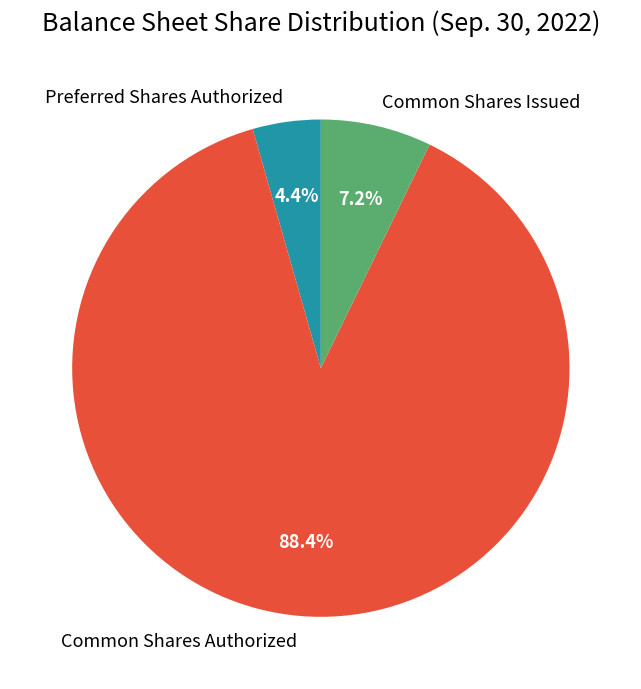

Does Preferred Shares Authorized represent more than half of the total?

No